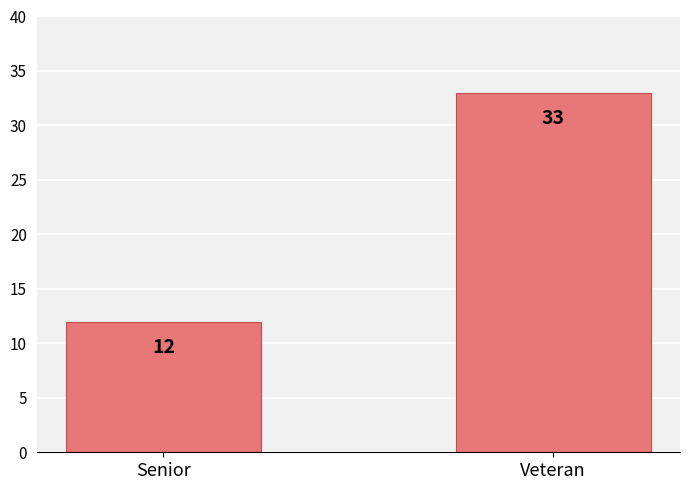

Where is the data nearest to the value 22?

Senior